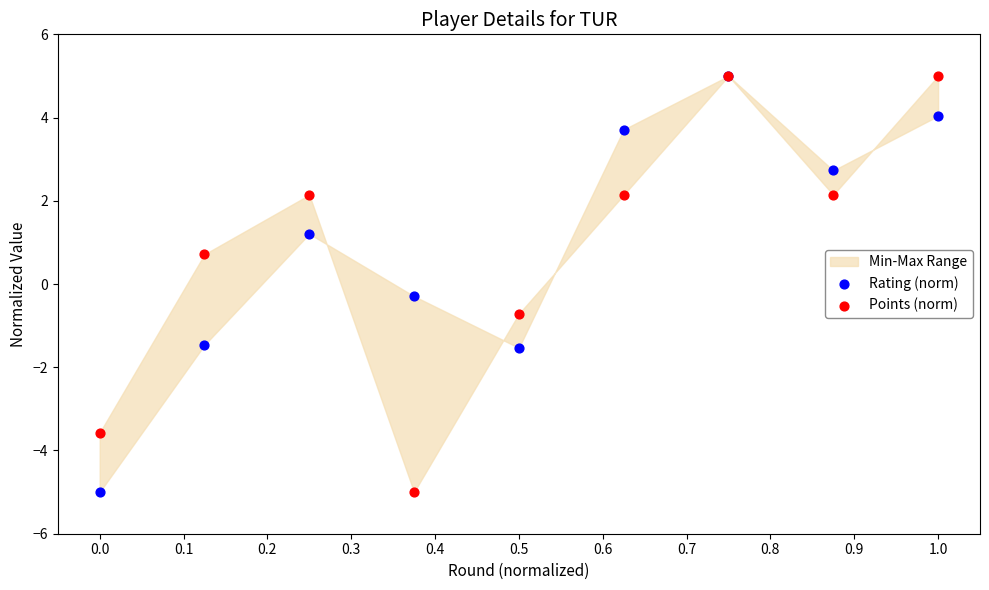

In the Rating (norm) series, what Y value is closest to 0?

-0.3